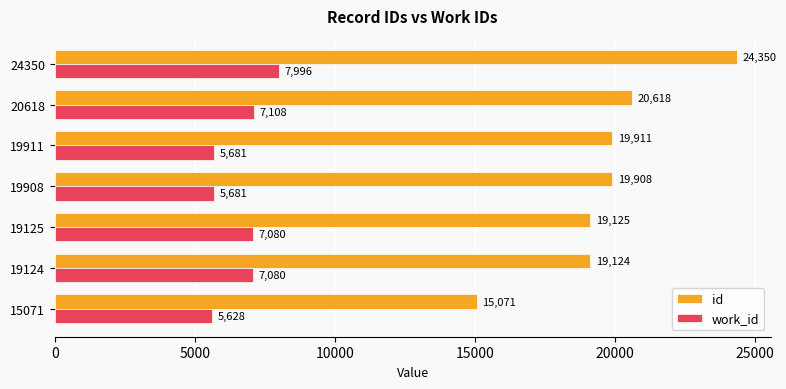

Rank the series by their maximum value, from highest to lowest.

id, work_id